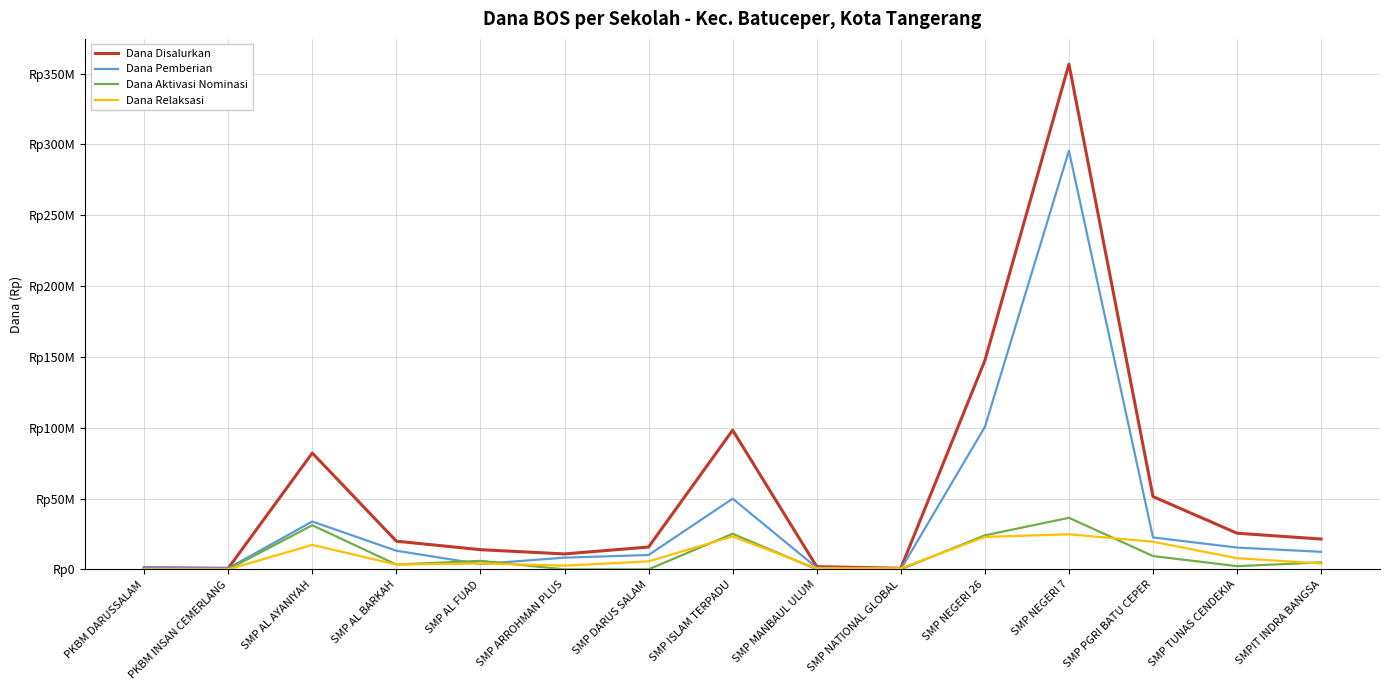

What position from the right is SMP DARUS SALAM?

9